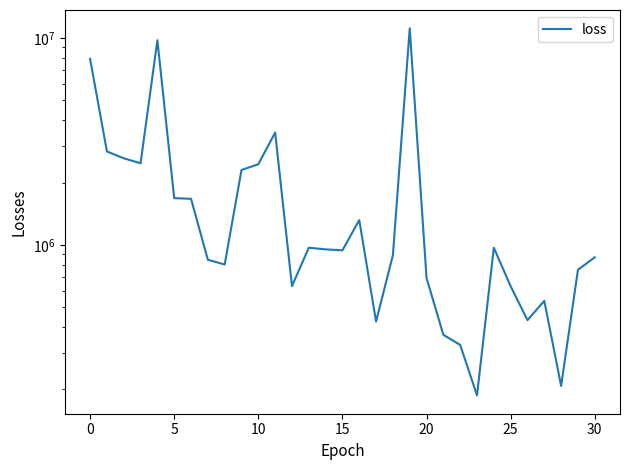

What is the difference between the maximum and minimum values?

10950032